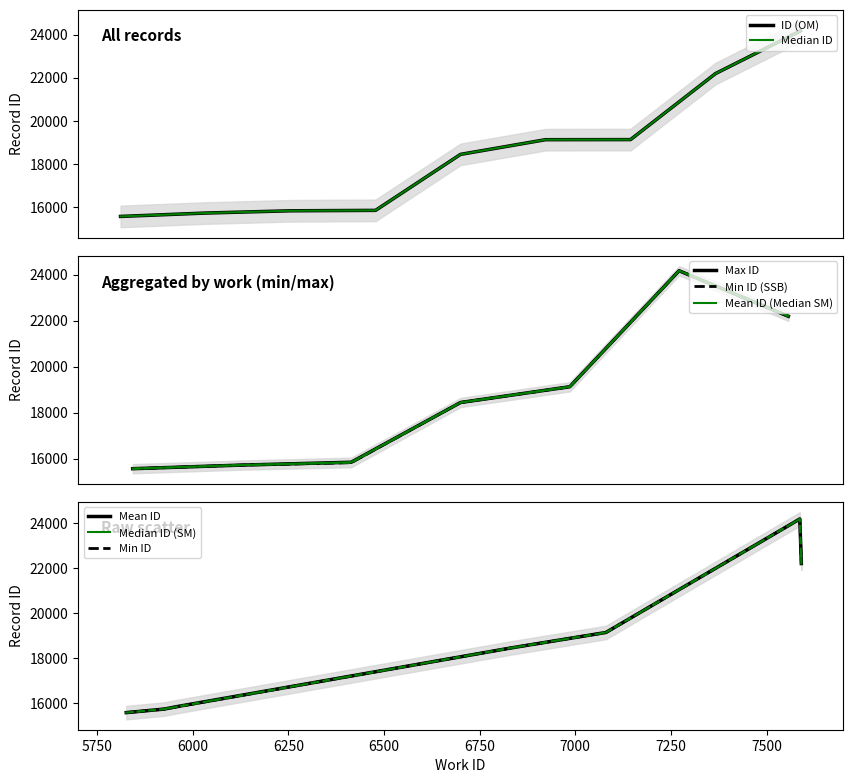

What is the change in value from 5960 to 7587?

+8326